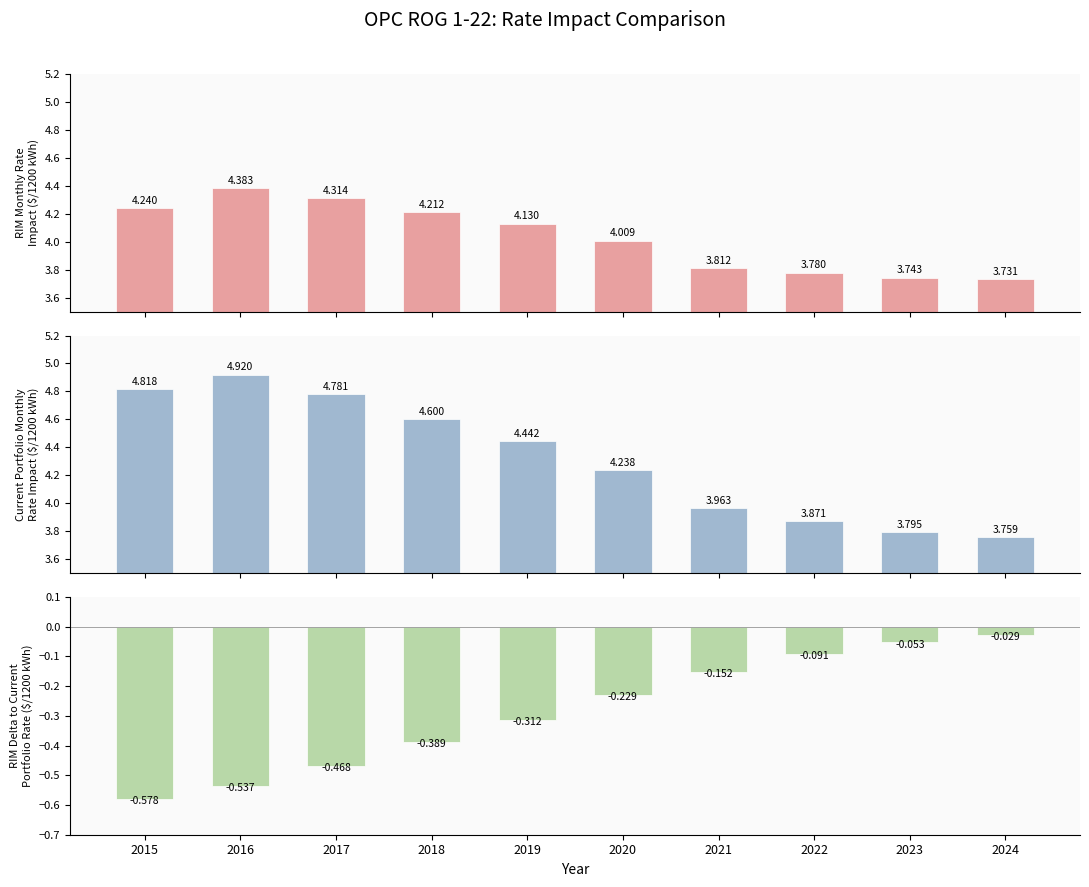

What is the maximum value shown in the chart?

4.9